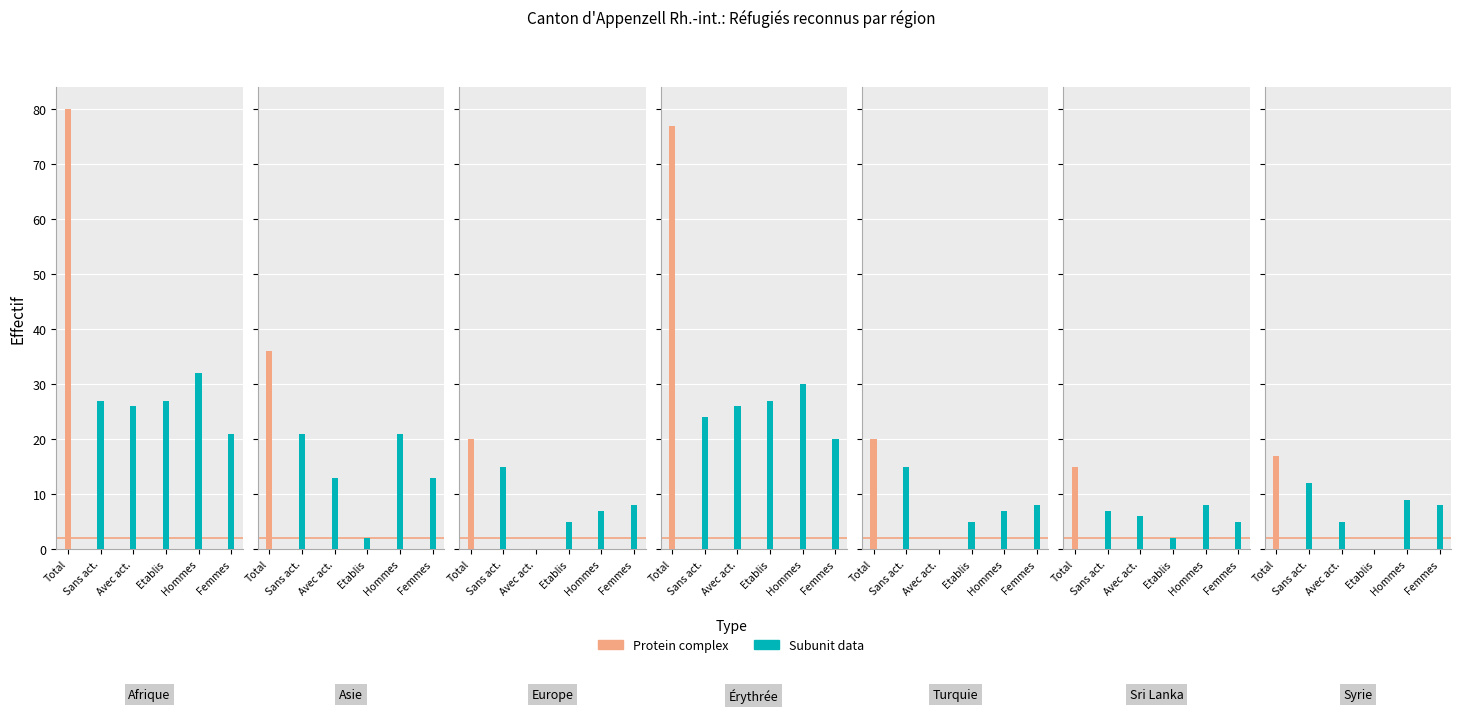

Where is Hommes (B) nearest to the value 19?

1